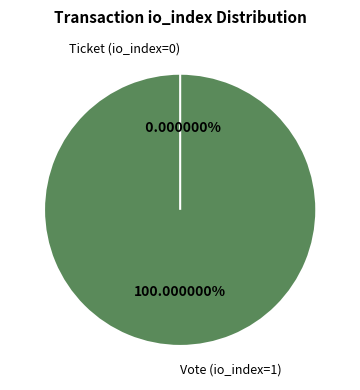

How many slices are in this pie chart?

2